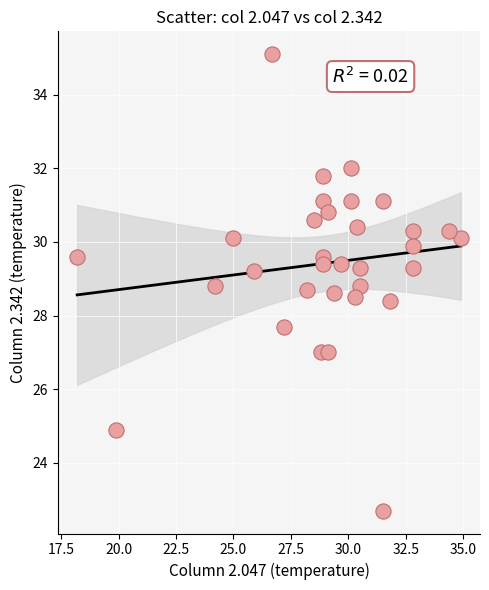

What is the range of X values (max minus min)?

16.7